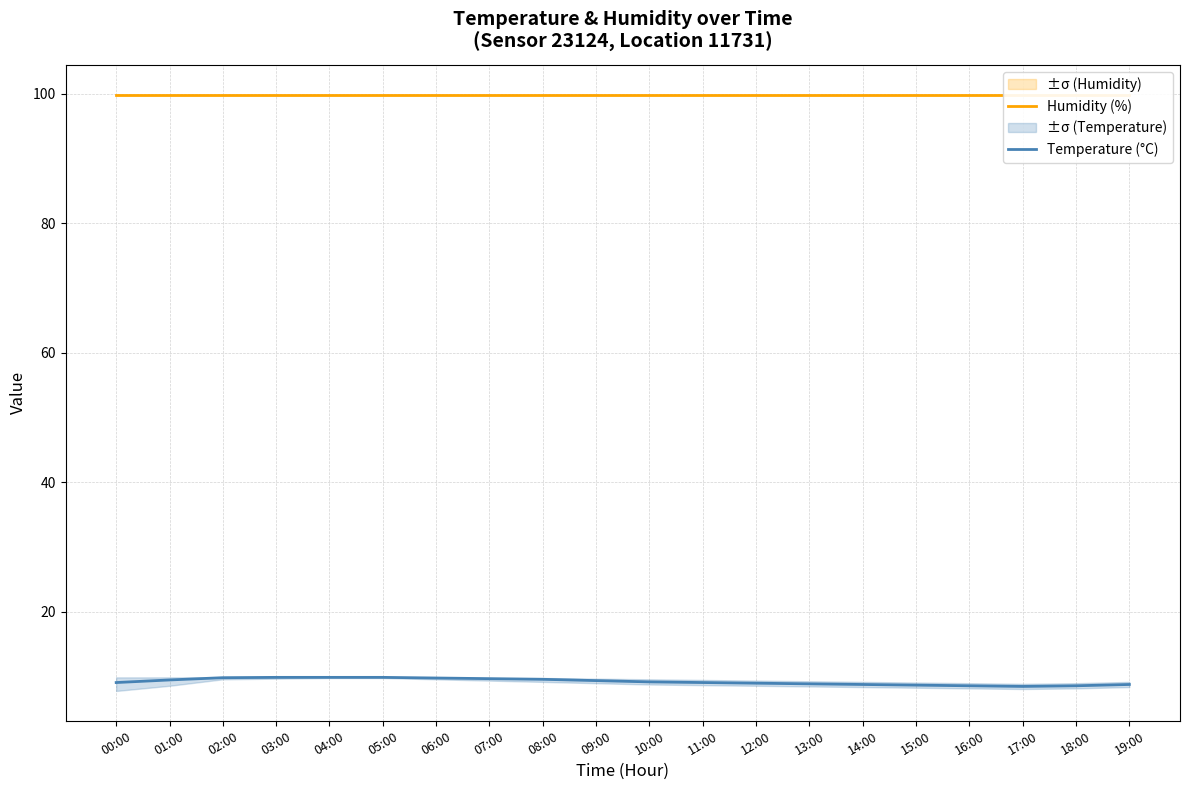

Reading right to left, what are all the values shown in this chart?

Humidity (%): 99.9	99.9	99.9	99.9	99.9	99.9	99.9	99.9	99.9	99.9	99.9	99.9	99.9	99.9	99.9	99.9	99.9	99.9	99.9	99.9
Temperature (°C): 8.8	8.6	8.5	8.6	8.7	8.8	8.9	9.0	9.1	9.2	9.4	9.6	9.7	9.8	9.9	9.9	9.9	9.8	9.5	9.1